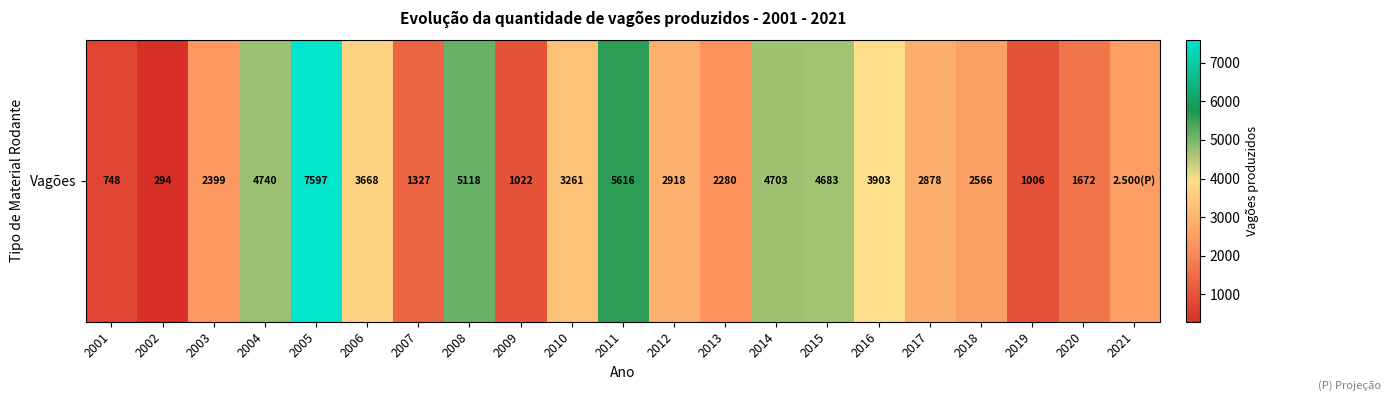

How many values exceed 2878?

10